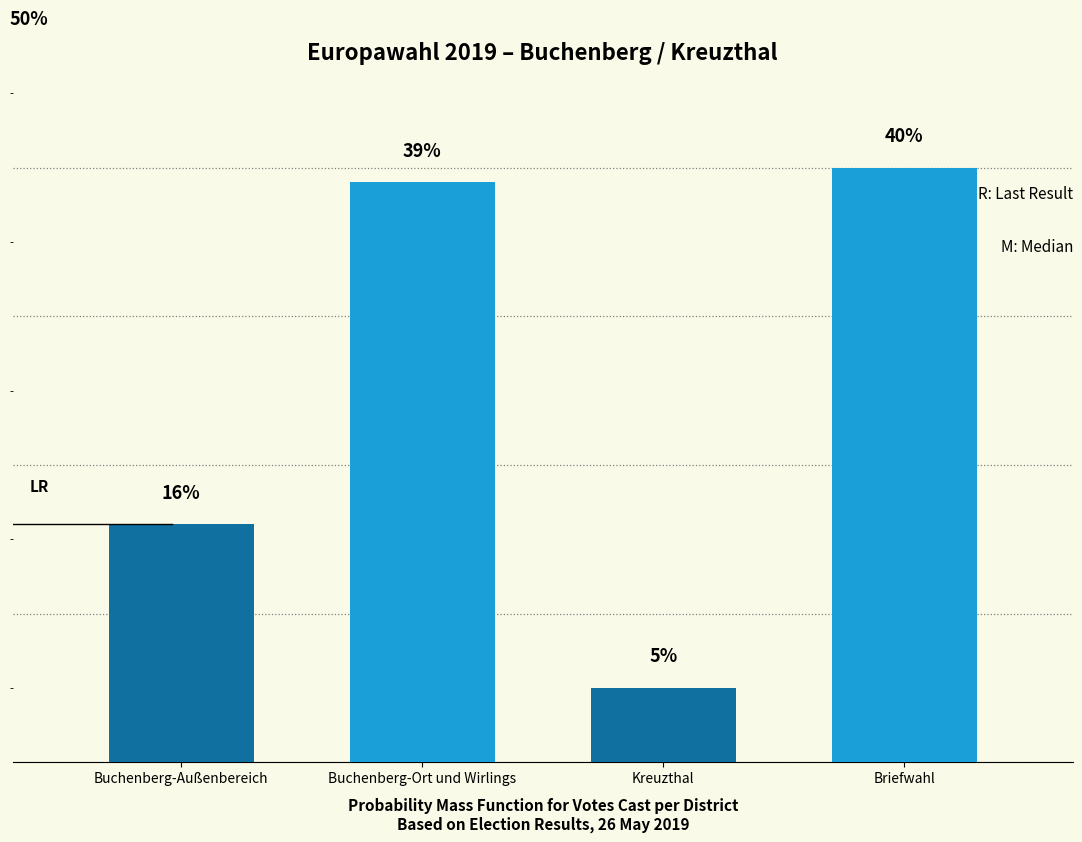

What is the label of the 3rd bar from the right?

Buchenberg-Ort und Wirlings